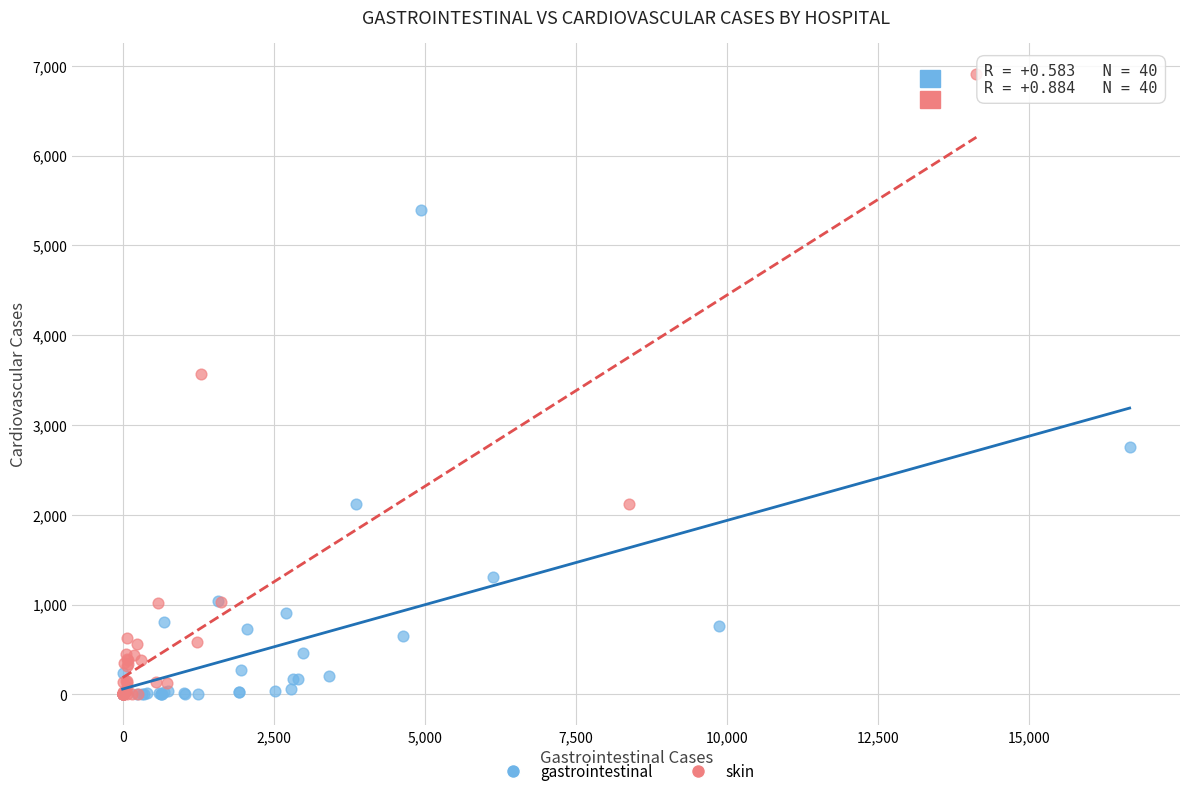

Which series reaches the maximum Y coordinate?

skin